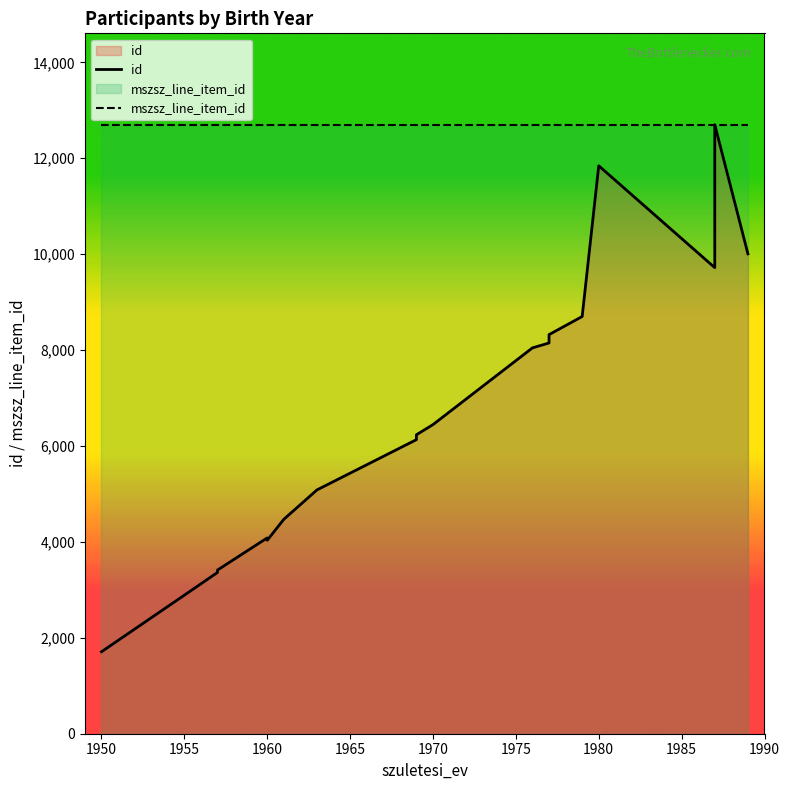

Does the chart display data point markers on the line(s)?

No